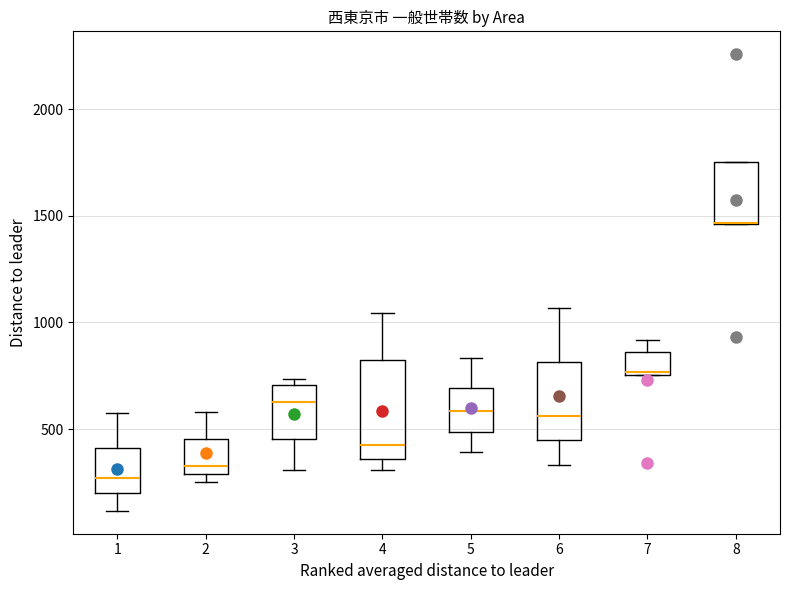

Which box is the tallest, from its lower edge to its upper edge?

4